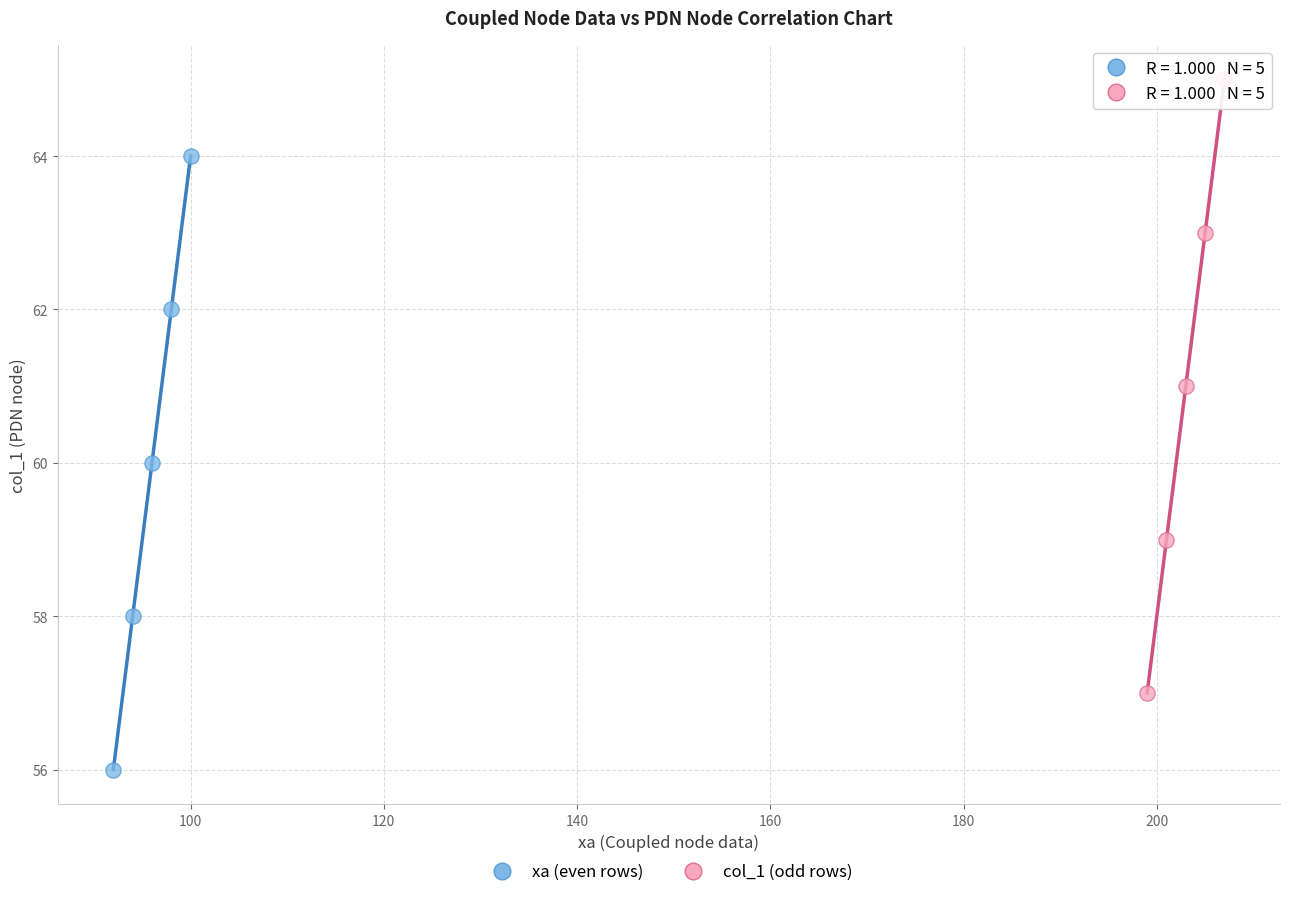

Which series contains the lowest Y value?

xa (even rows)